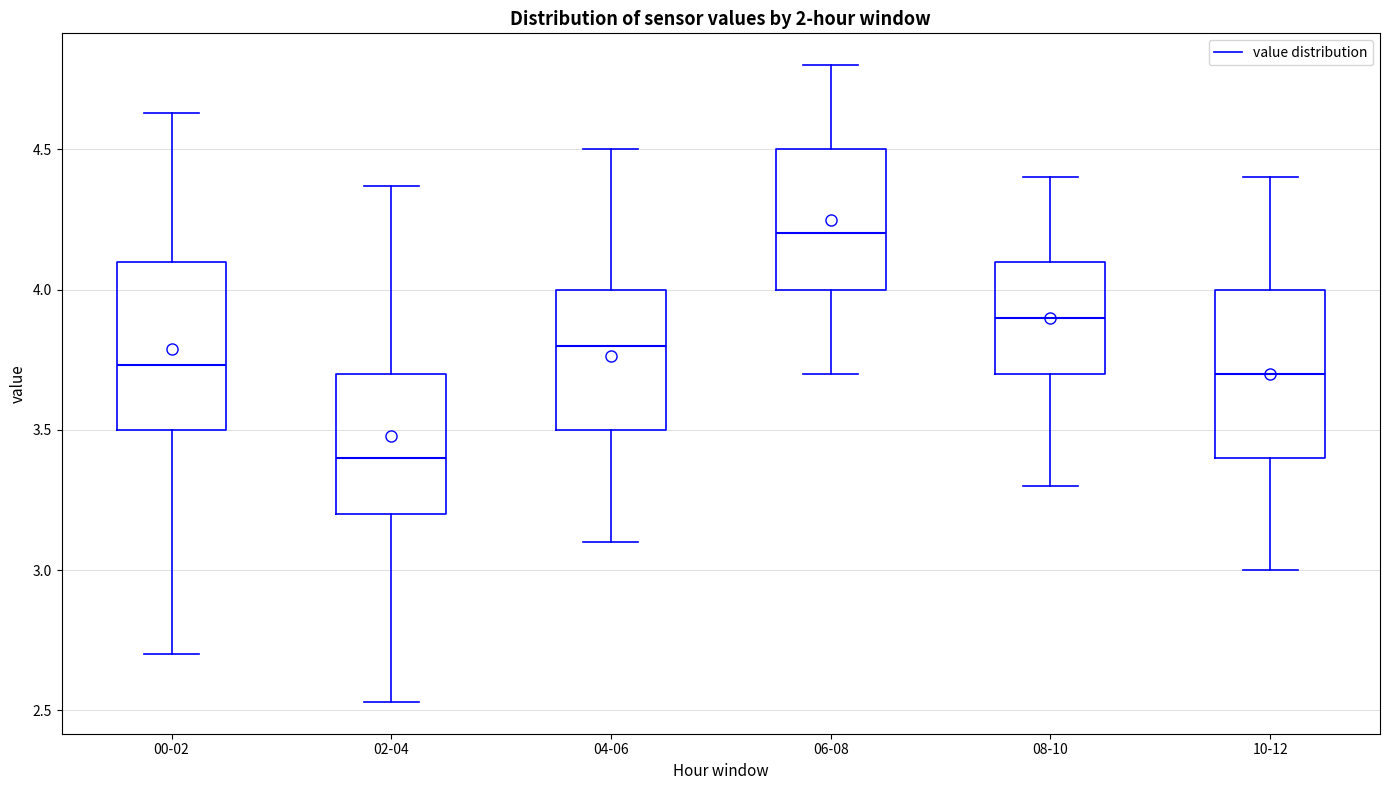

Reading left to right, read every box against the y-axis: the position of its median line, the range the box covers, and the ends of its whiskers. The values are not printed on the chart, so give them approximately, as read against the axis.

00-02: median 3.75, box 3.50 to 4.10, whiskers 2.70 to 4.65
02-04: median 3.40, box 3.20 to 3.70, whiskers 2.55 to 4.35
04-06: median 3.80, box 3.50 to 4.00, whiskers 3.10 to 4.50
06-08: median 4.20, box 4.00 to 4.50, whiskers 3.70 to 4.80
08-10: median 3.90, box 3.70 to 4.10, whiskers 3.30 to 4.40
10-12: median 3.70, box 3.40 to 4.00, whiskers 3.00 to 4.40